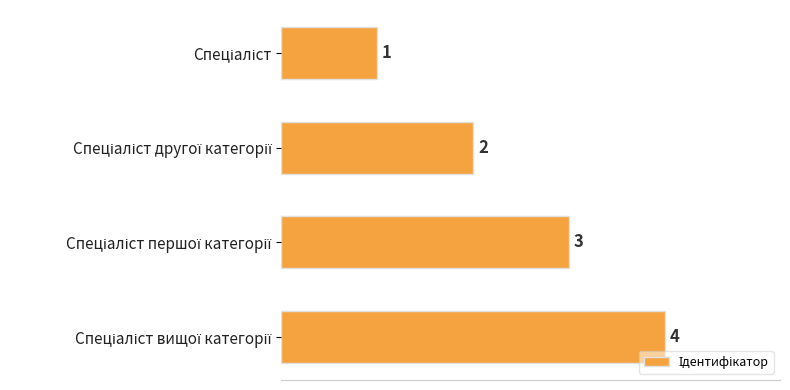

What is the difference between the maximum and minimum values?

3